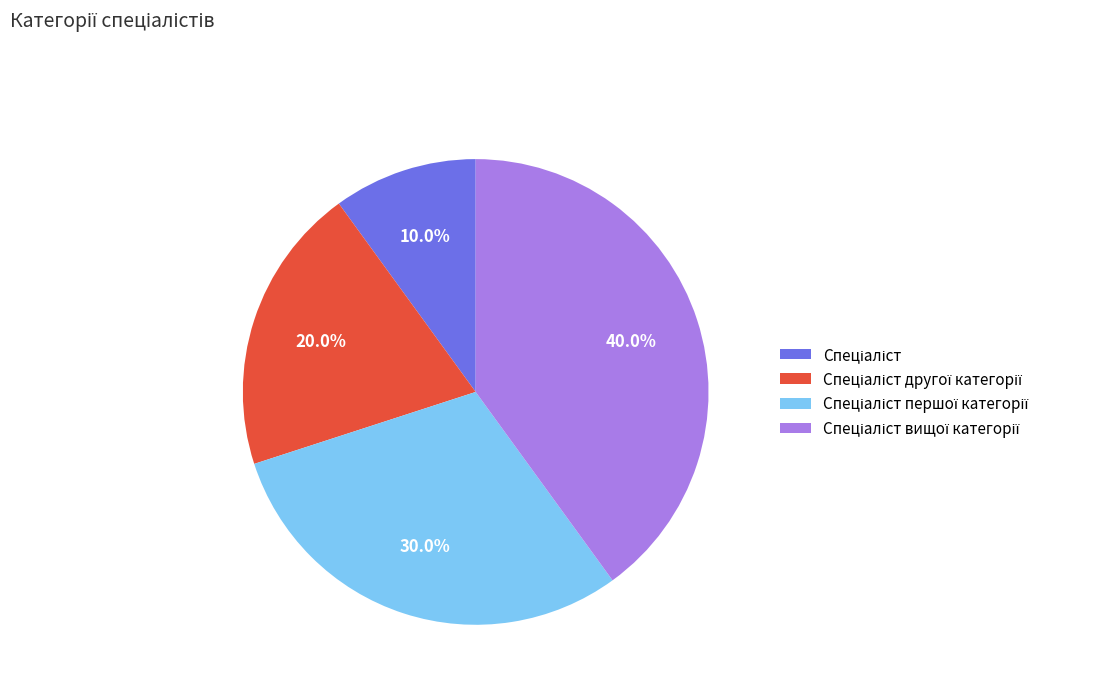

Count the number of slices in the pie.

4